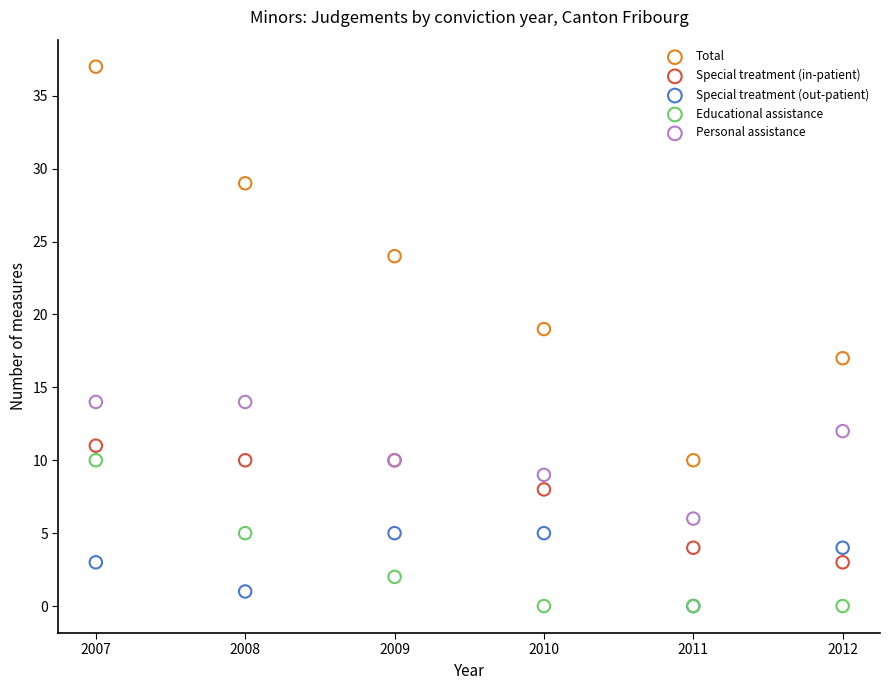

What are all the series names shown in the legend?

Total, Special treatment (in-patient), Special treatment (out-patient), Educational assistance, Personal assistance